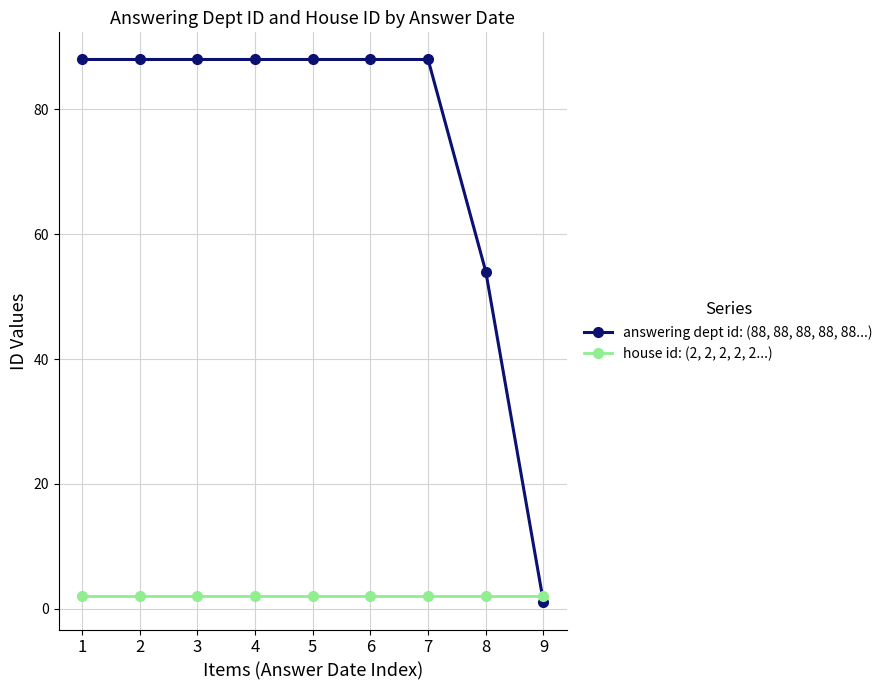

Rank the series at 6 from lowest to highest value.

house id: (2, 2, 2, 2, 2...), answering dept id: (88, 88, 88, 88, 88...)